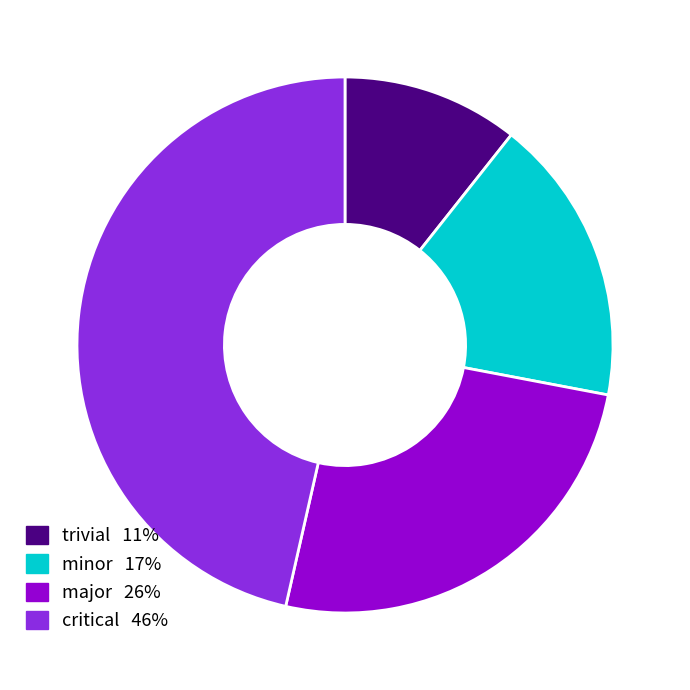

Is there a majority slice in this chart?

No